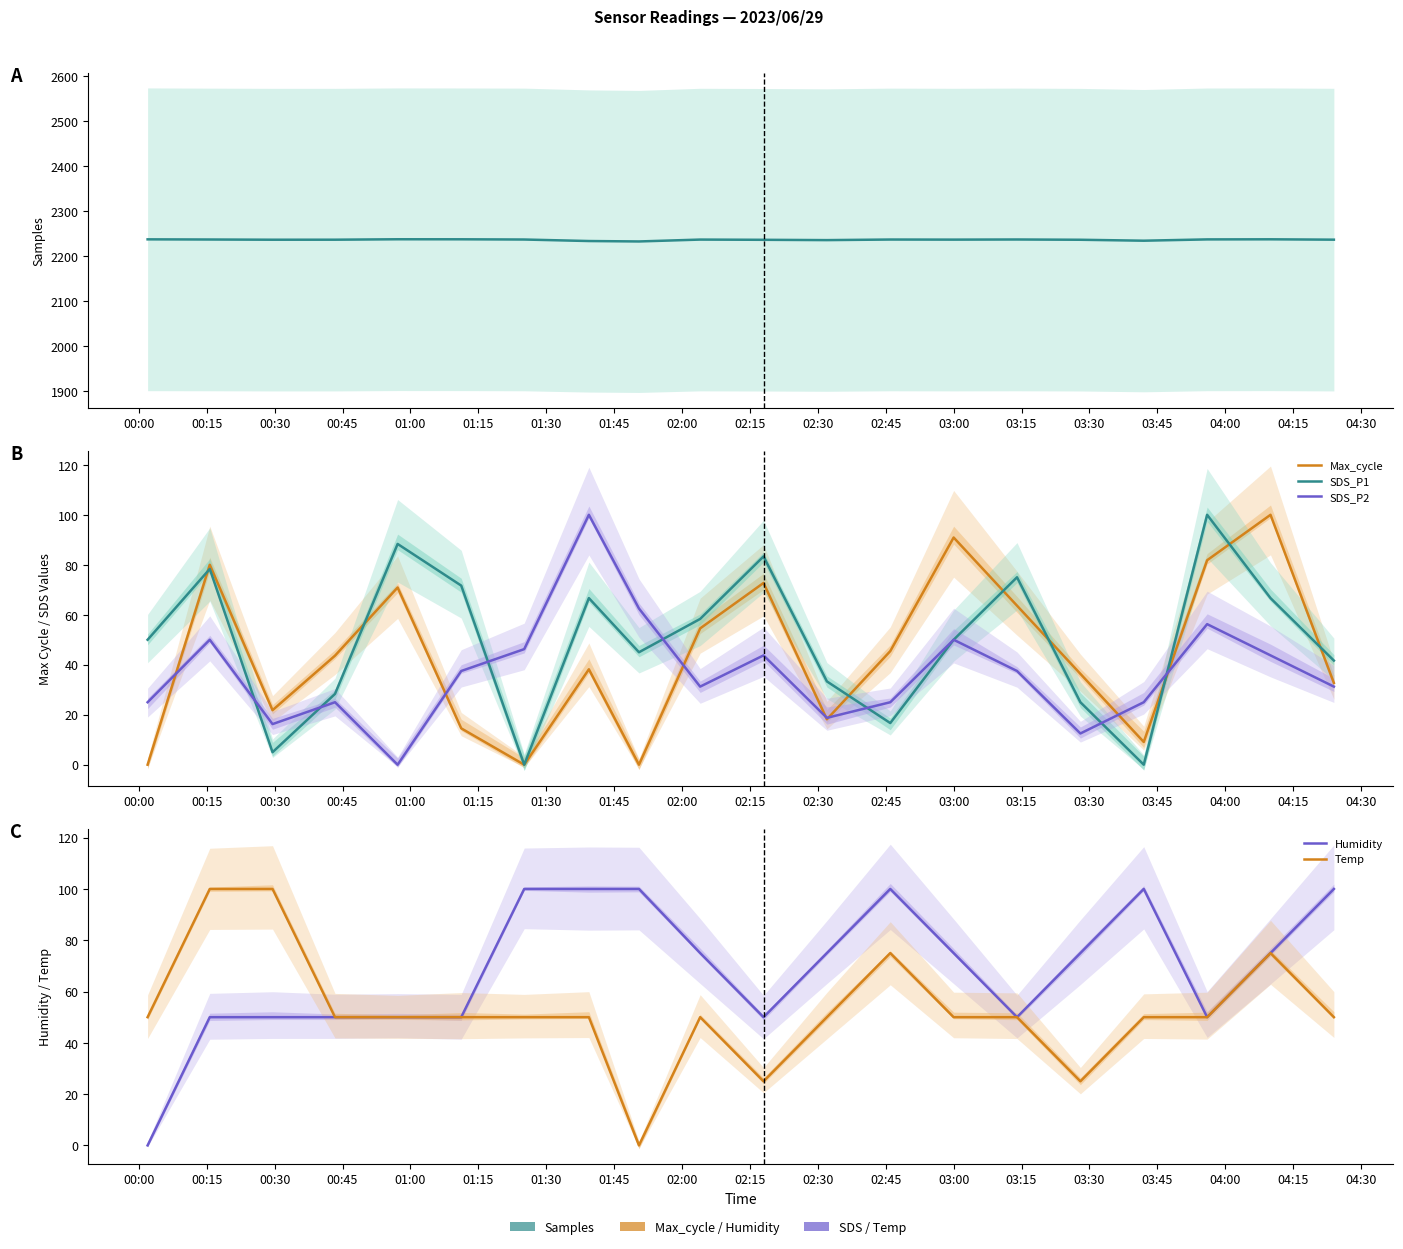

Which has a higher value, 00:00 or 03:00?

00:00